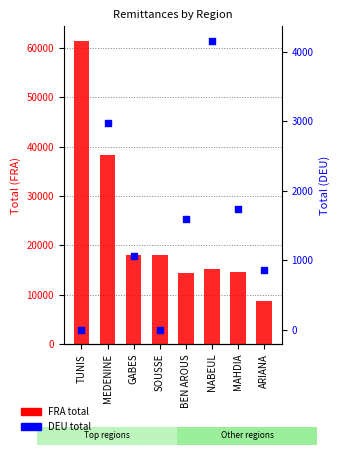

At how many categories does at least one series exceed 55666?

1